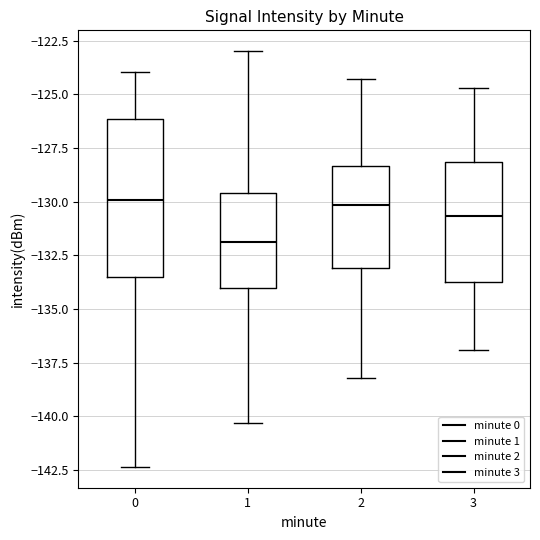

Reading left to right, transcribe this box plot: for each box, give where its median line is, the range the box spans, and where its two whiskers end, as read against the y-axis. The values are not printed on the chart, so give them approximately, as read against the axis.

0: median -130.0, box -133.5 to -126.0, whiskers -142.5 to -124.0
1: median -132.0, box -134.0 to -129.5, whiskers -140.5 to -123.0
2: median -130.0, box -133.0 to -128.5, whiskers -138.0 to -124.5
3: median -130.5, box -133.5 to -128.0, whiskers -137.0 to -124.5